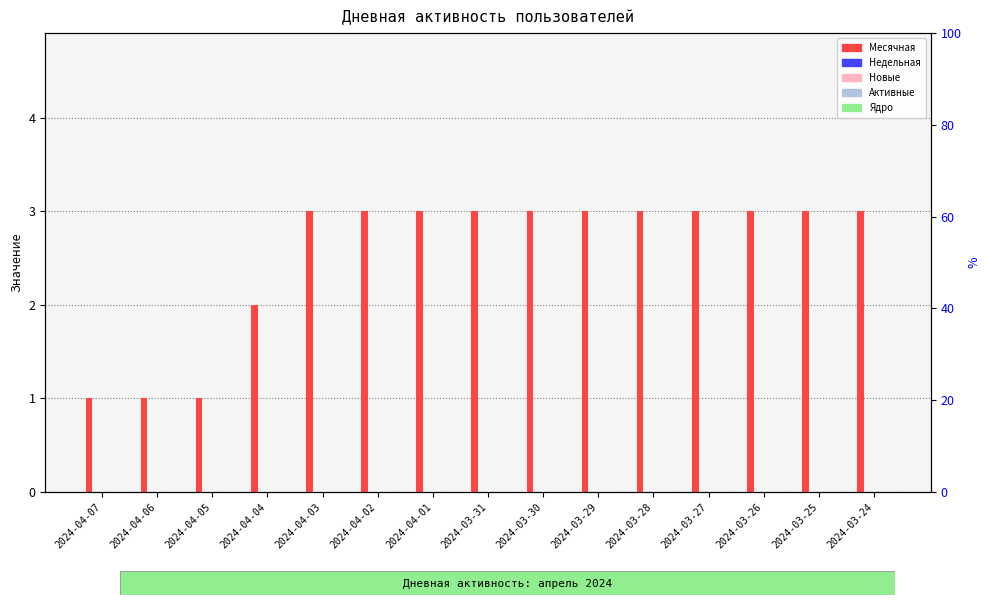

Which series has the widest spread of values?

Месячная